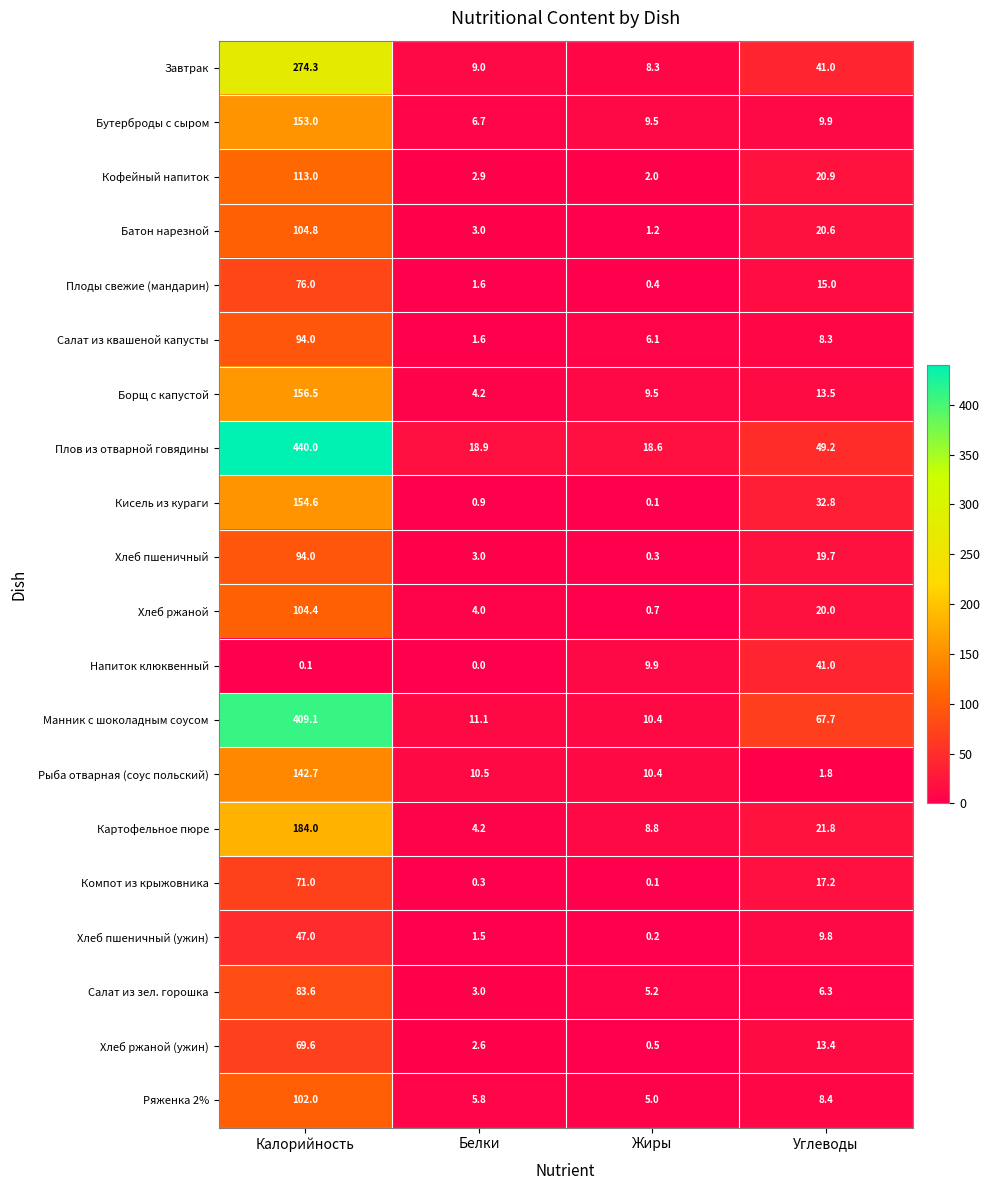

Which series has the largest total across all categories?

Плов из отварной говядины